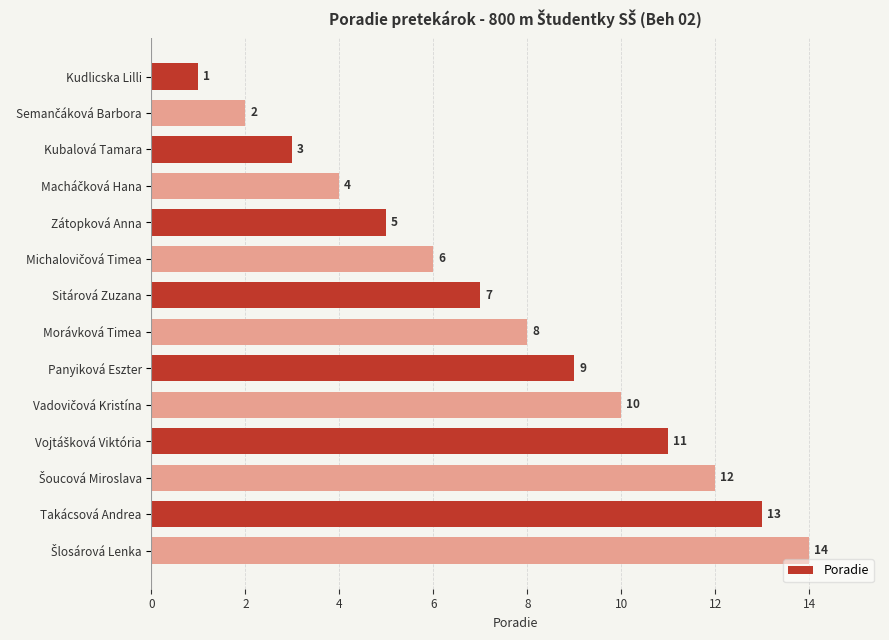

What is the difference between the values at Takácsová Andrea and Panyiková Eszter?

4